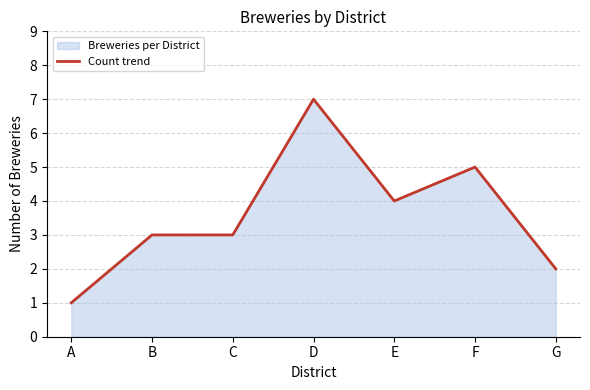

At which label does the data first exceed 3?

D